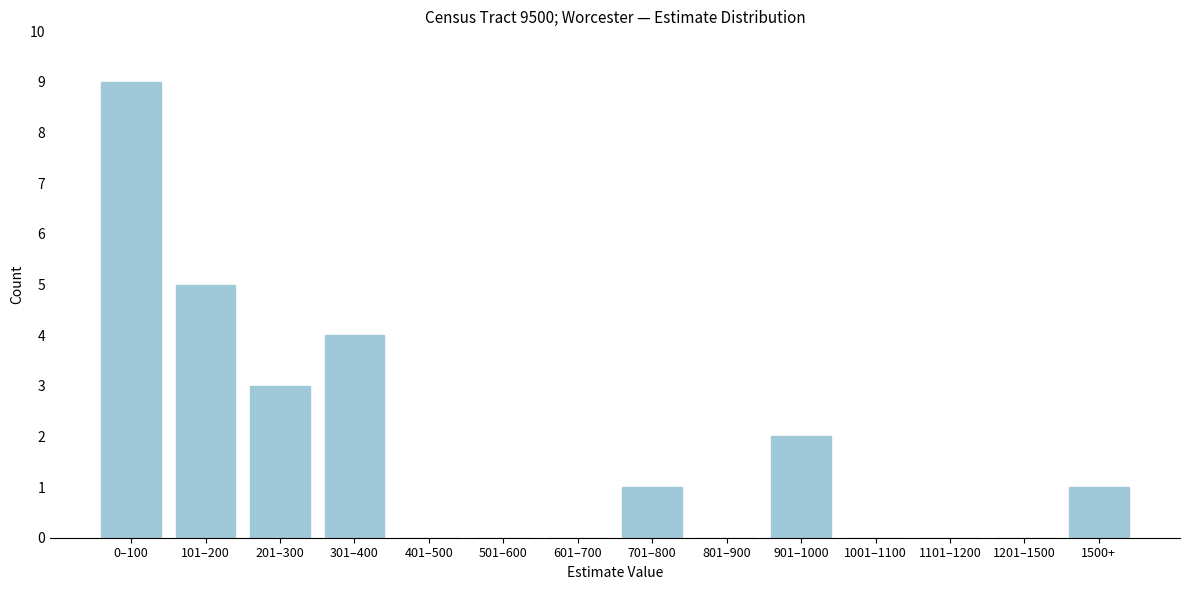

Reading left to right, what are all the values shown in this chart?

0–100=9	101–200=5	201–300=3	301–400=4	401–500=0	501–600=0	601–700=0	701–800=1	801–900=0	901–1000=2	1001–1100=0	1101–1200=0	1201–1500=0	1500+=1